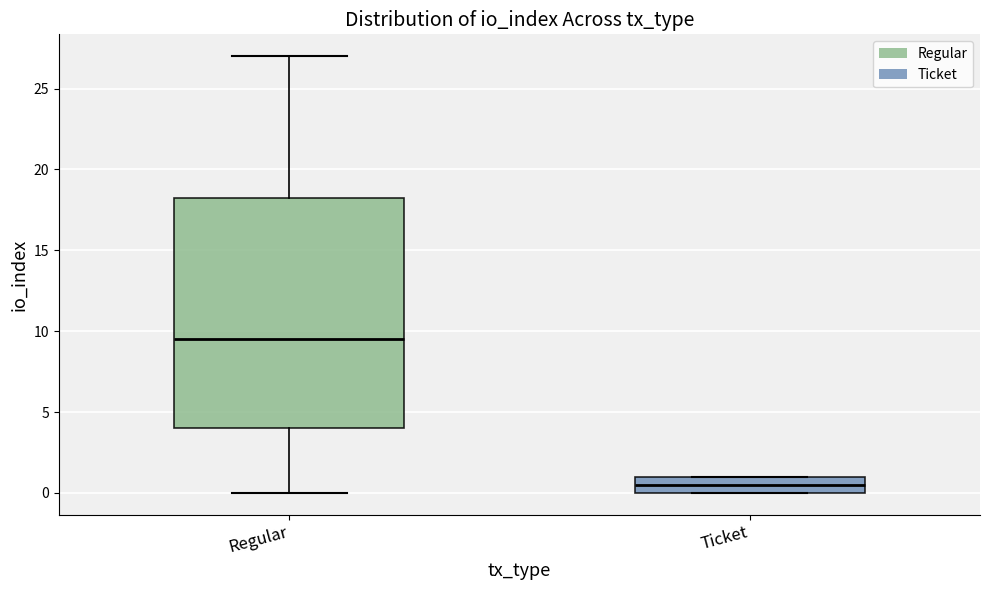

Where does the median line of the box for Ticket sit on the y-axis? The values are not printed on the chart, so give them approximately, as read against the axis.

0.5